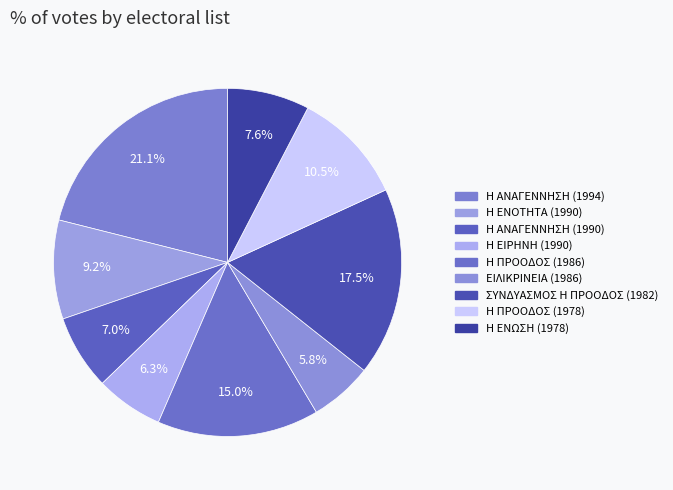

Which slice is the largest?

Η ΑΝΑΓΕΝΝΗΣΗ (1994)